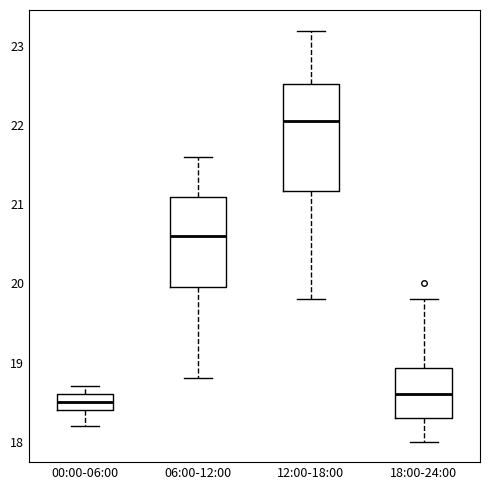

Reading left to right, read every box against the y-axis: the position of its median line, the range the box covers, and the ends of its whiskers. The values are not printed on the chart, so give them approximately, as read against the axis.

00:00-06:00: median 18.5, box 18.4 to 18.6, whiskers 18.2 to 18.7
06:00-12:00: median 20.6, box 20.0 to 21.1, whiskers 18.8 to 21.6
12:00-18:00: median 22.1, box 21.2 to 22.5, whiskers 19.8 to 23.2
18:00-24:00: median 18.6, box 18.3 to 18.9, whiskers 18.0 to 19.8